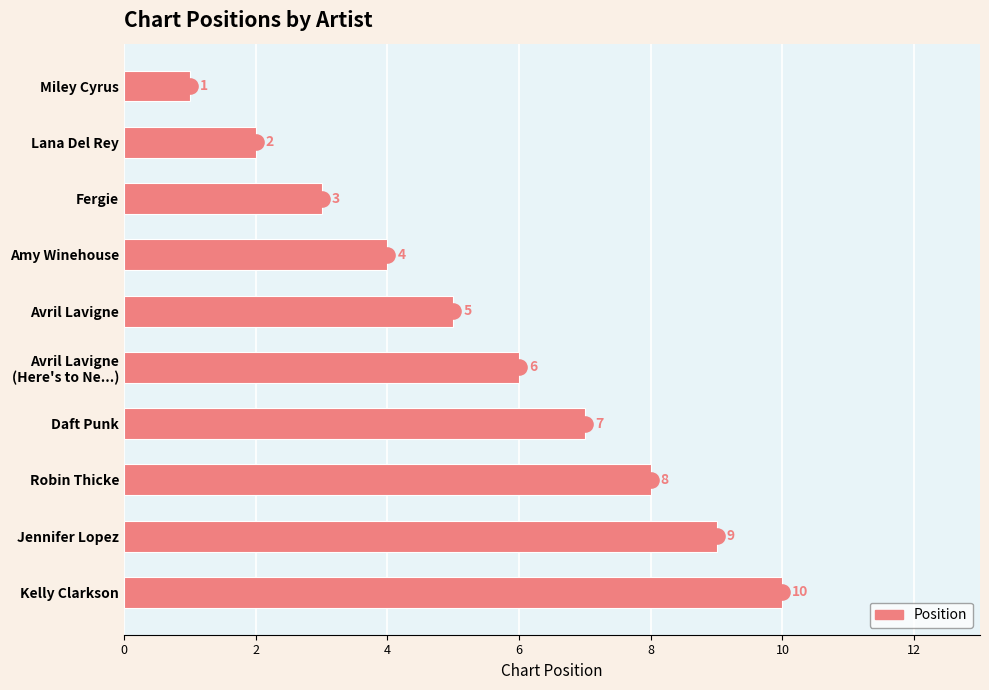

How many Position values are between 3 and 8?

6